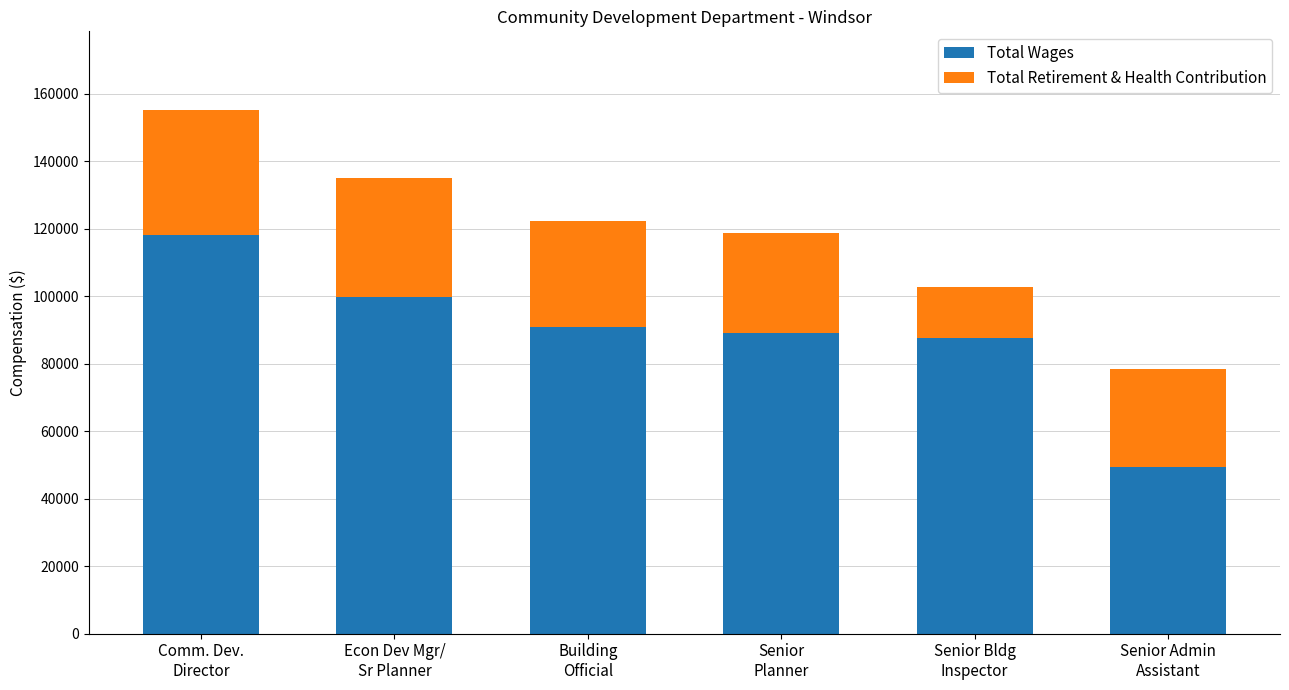

Reading left to right, list the values for the Total Wages series.

118020	99744	91000	88940	87635	49460